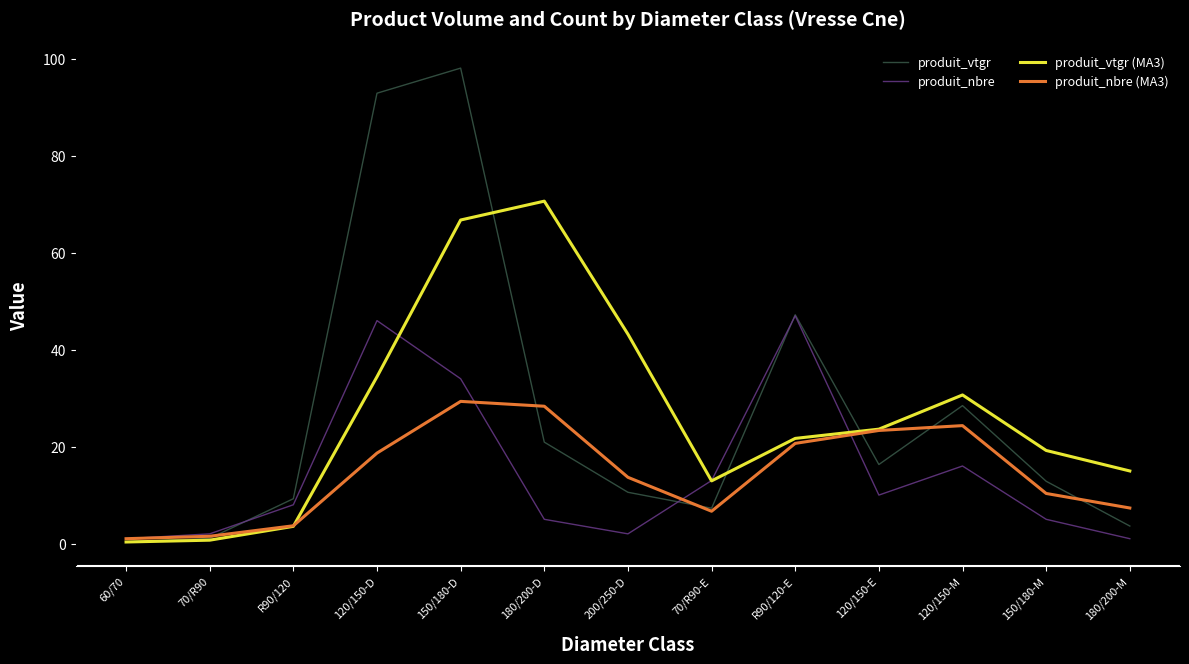

Rank the series by their maximum value, from highest to lowest.

produit_vtgr, produit_vtgr (MA3), produit_nbre, produit_nbre (MA3)